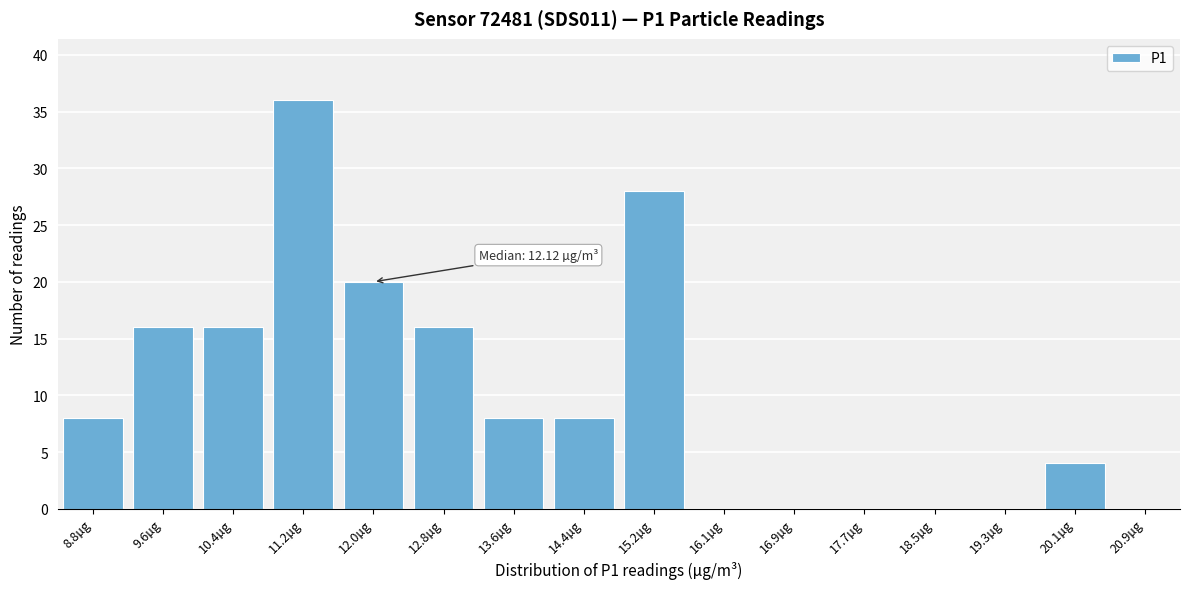

Reading left to right, extract all data points from this chart.

8.8µg=8	9.6µg=16	10.4µg=16	11.2µg=36	12.0µg=20	12.8µg=16	13.6µg=8	14.4µg=8	15.2µg=28	16.1µg=0	16.9µg=0	17.7µg=0	18.5µg=0	19.3µg=0	20.1µg=4	20.9µg=0